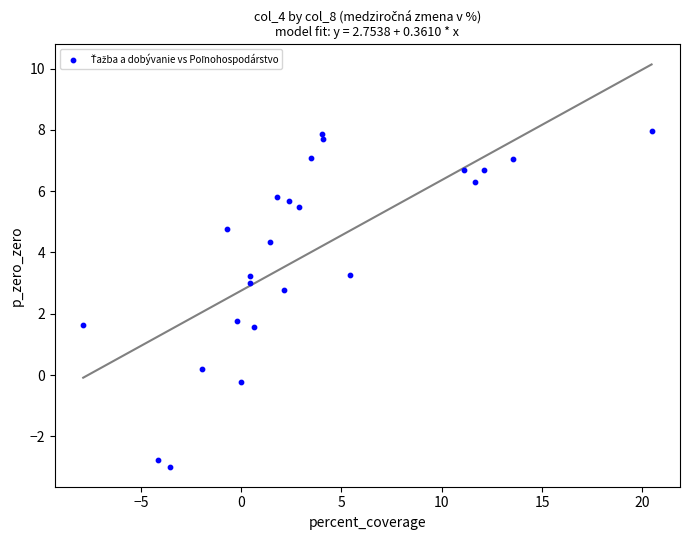

What Y value in the scatter plot is closest to 2?

1.8